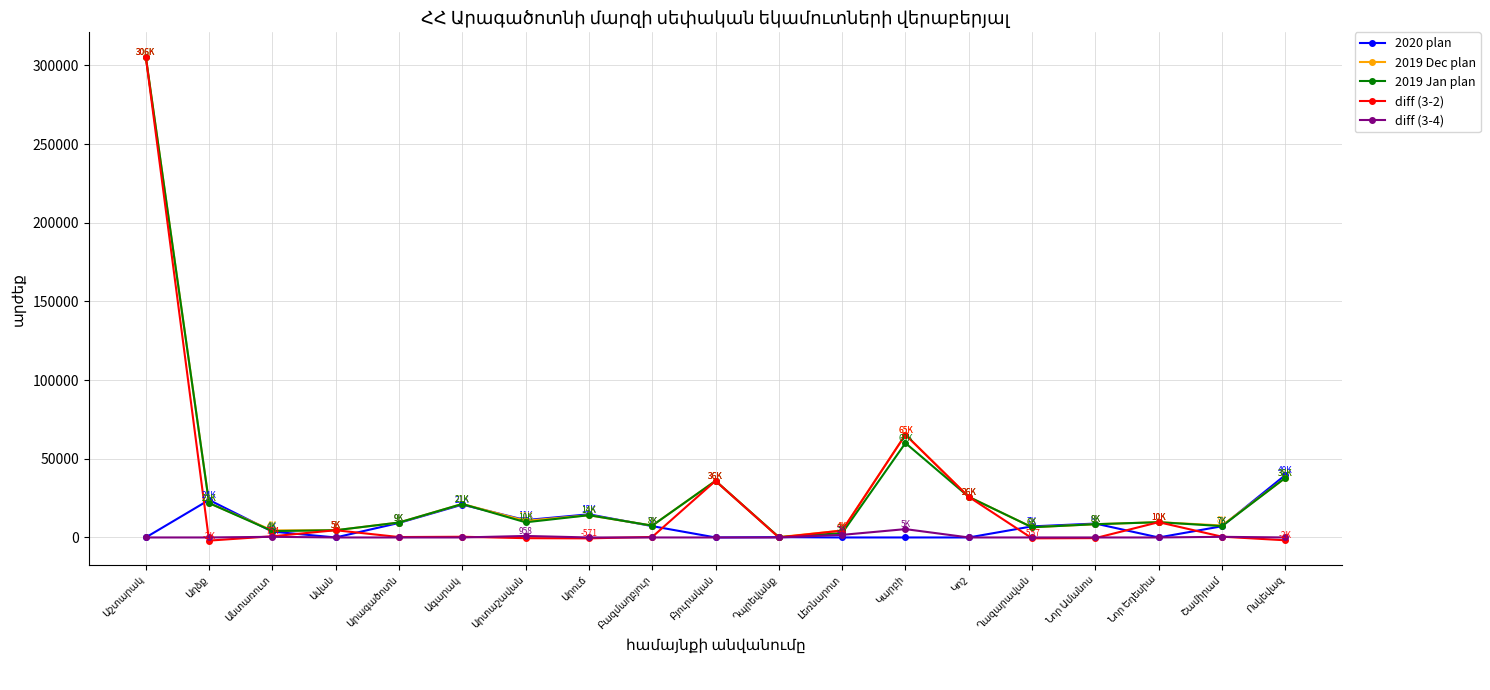

What is the maximum value for 2020 plan?

39651.0